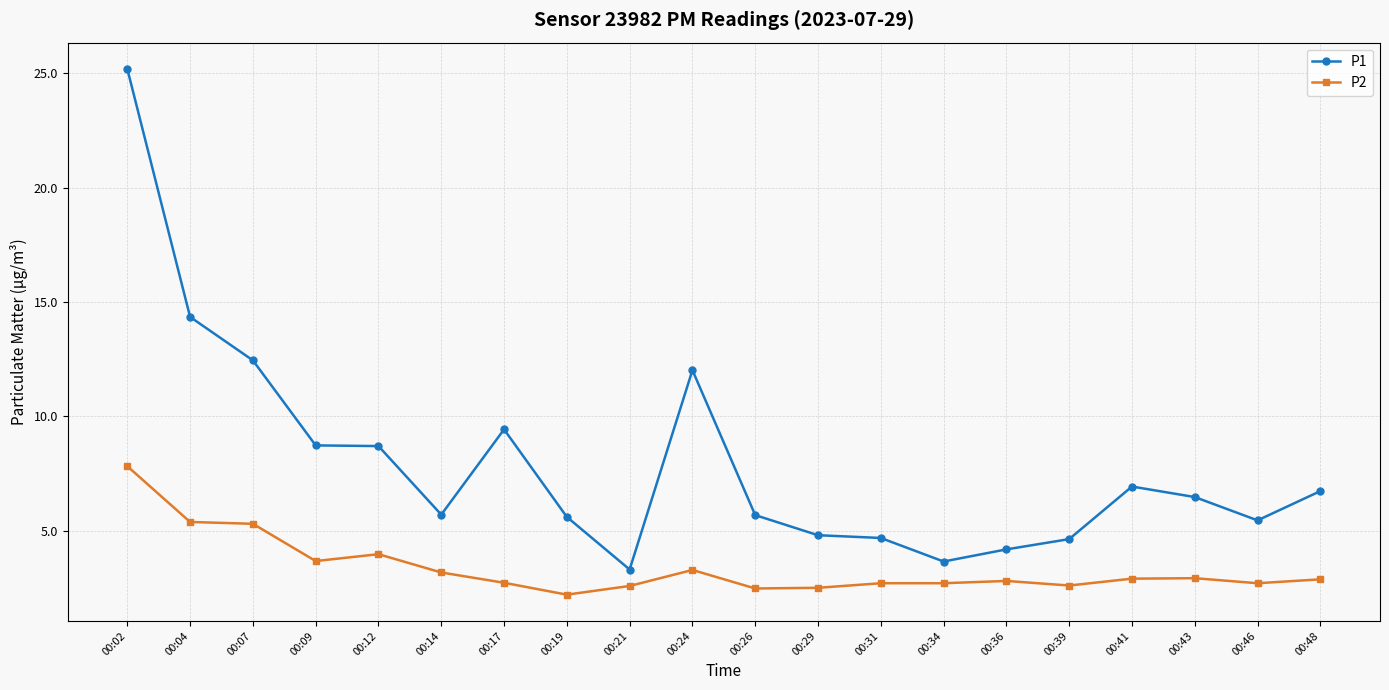

True or false: P2 and P1 intersect in this chart.

False